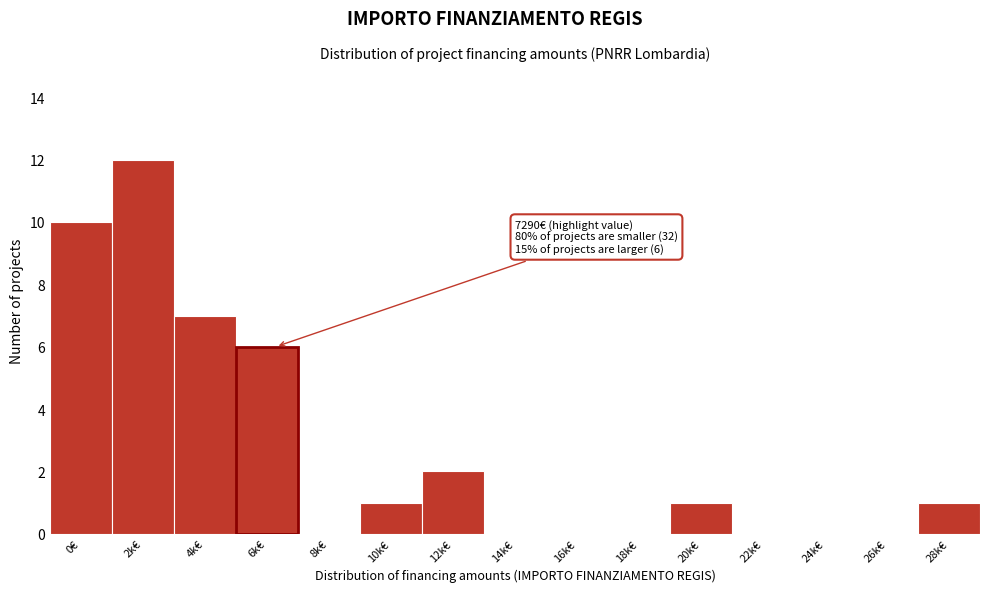

Reading left to right, what are all the values shown in this chart?

0€=10	2k€=12	4k€=7	6k€=6	8k€=0	10k€=1	12k€=2	14k€=0	16k€=0	18k€=0	20k€=1	22k€=0	24k€=0	26k€=0	28k€=1